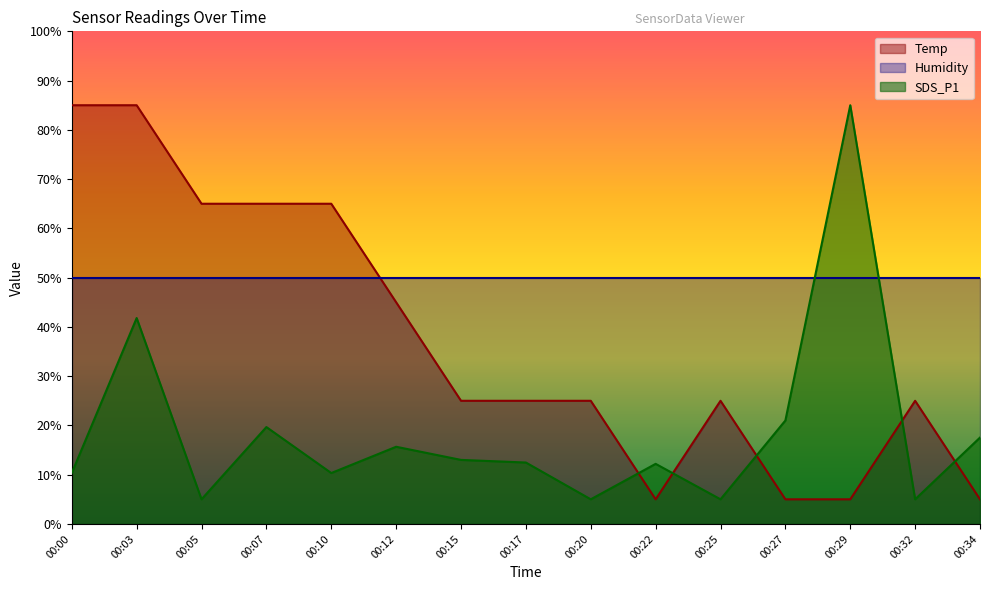

Which category has the highest value across all series?

00:00